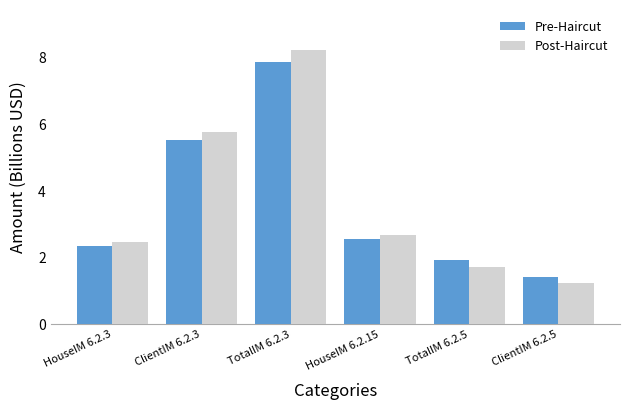

What is the difference between the maximum and minimum values in the Pre-Haircut series?

6.5